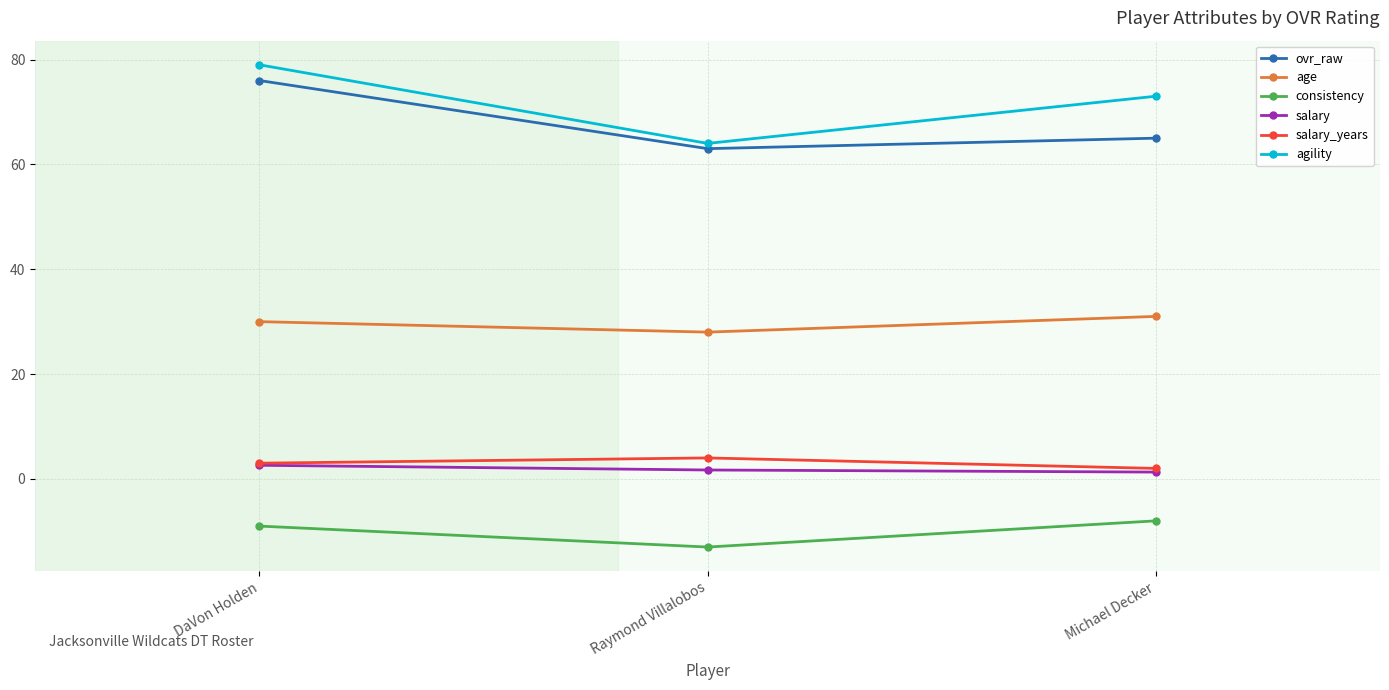

Does the chart display data point markers on the line(s)?

Yes